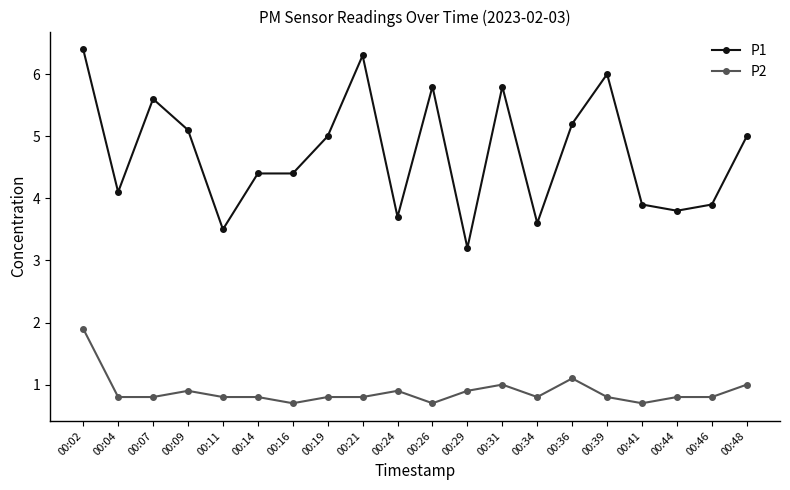

True or false: P1 and P2 cross at least once.

False